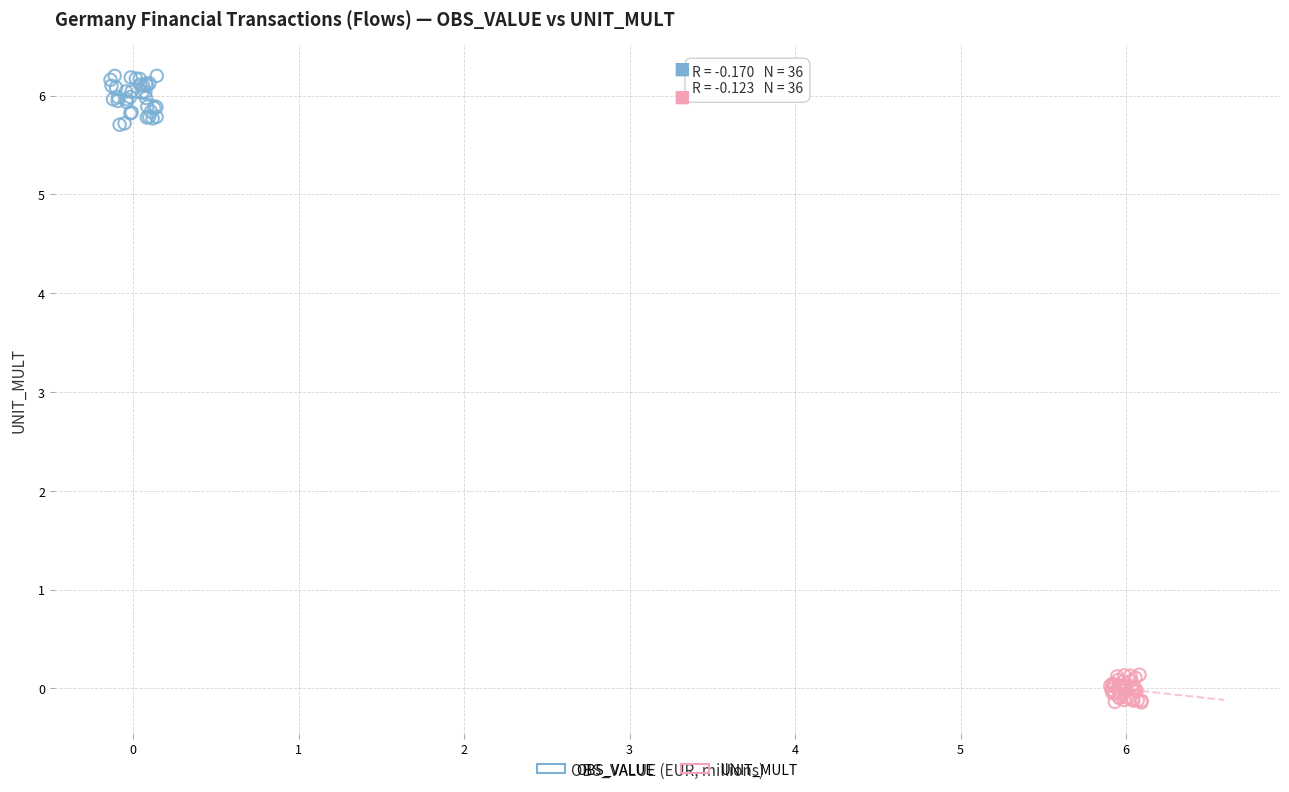

Which series reaches the maximum Y coordinate?

OBS_VALUE